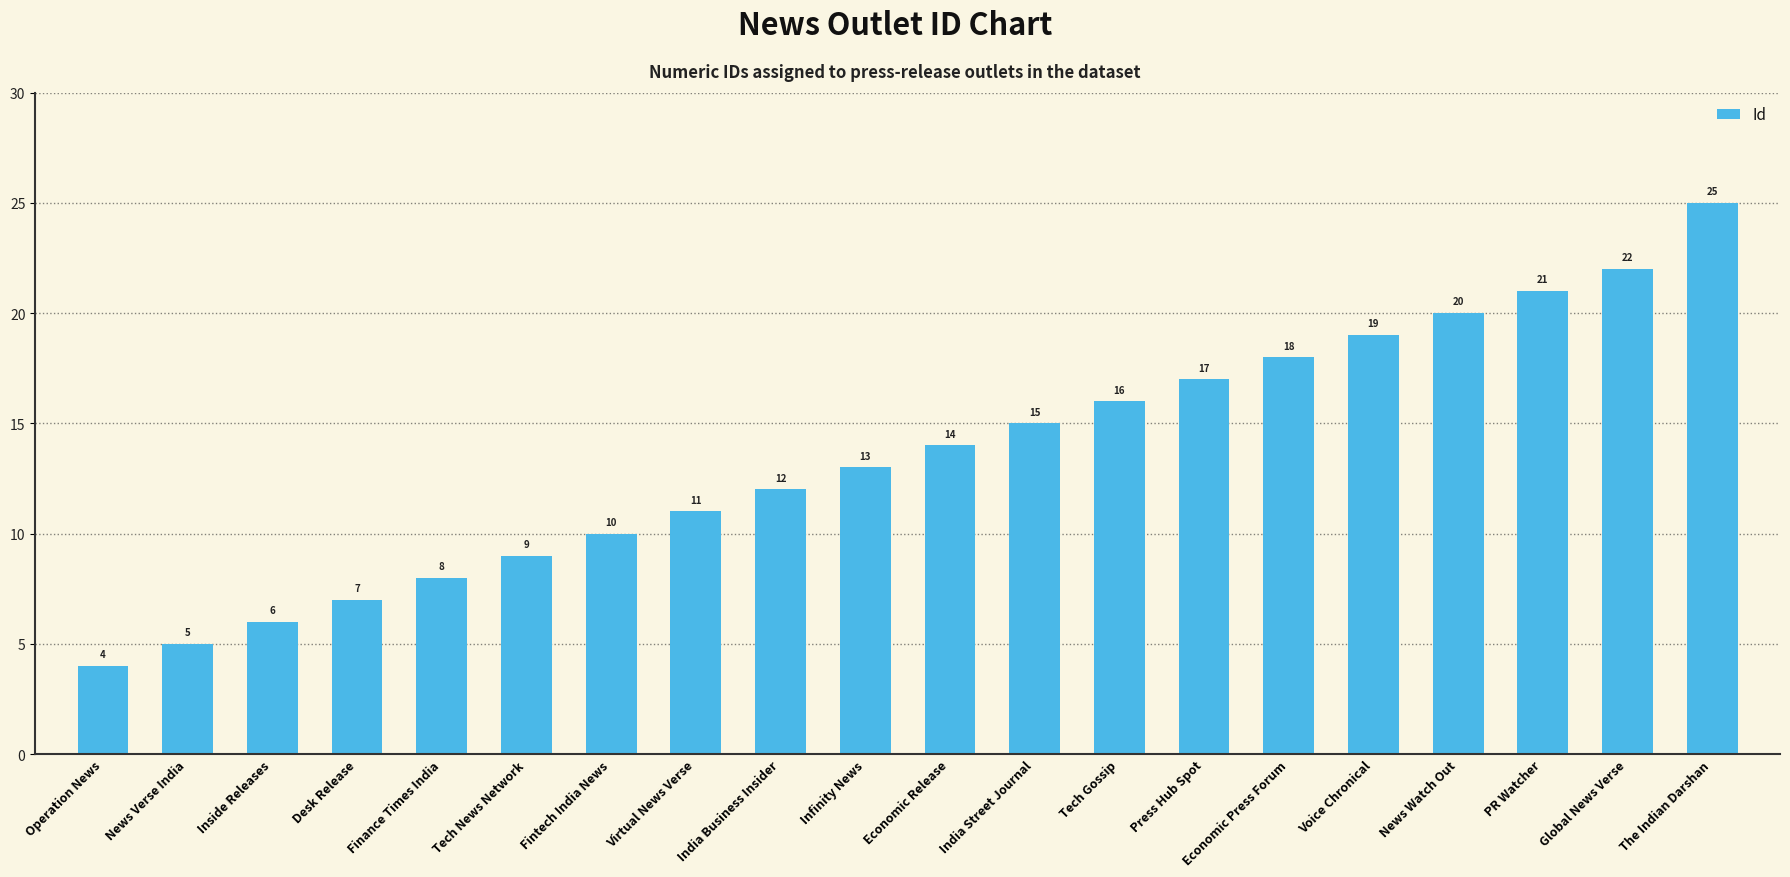

What is the label of the 1st bar from the left?

Operation News